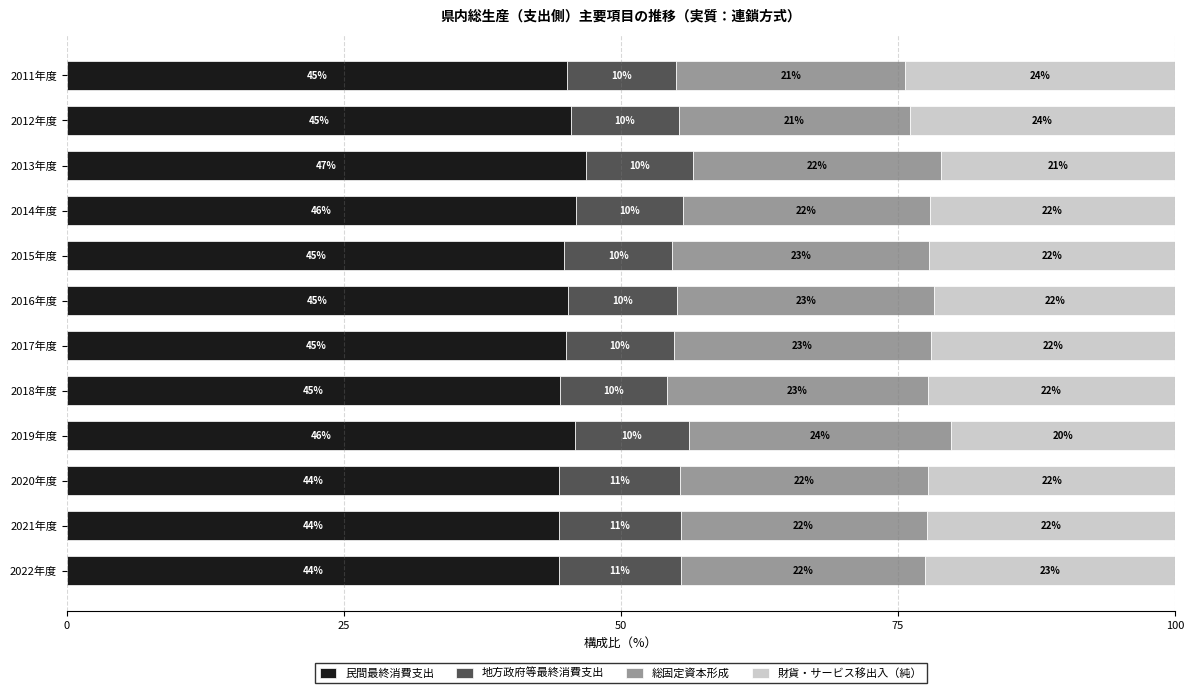

What is the minimum value for 民間最終消費支出?

44.4